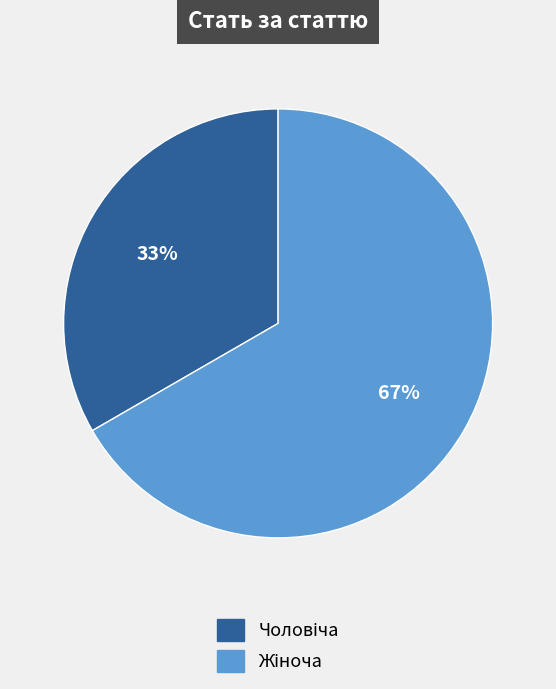

Is there any slice that represents more than half of the pie?

Yes